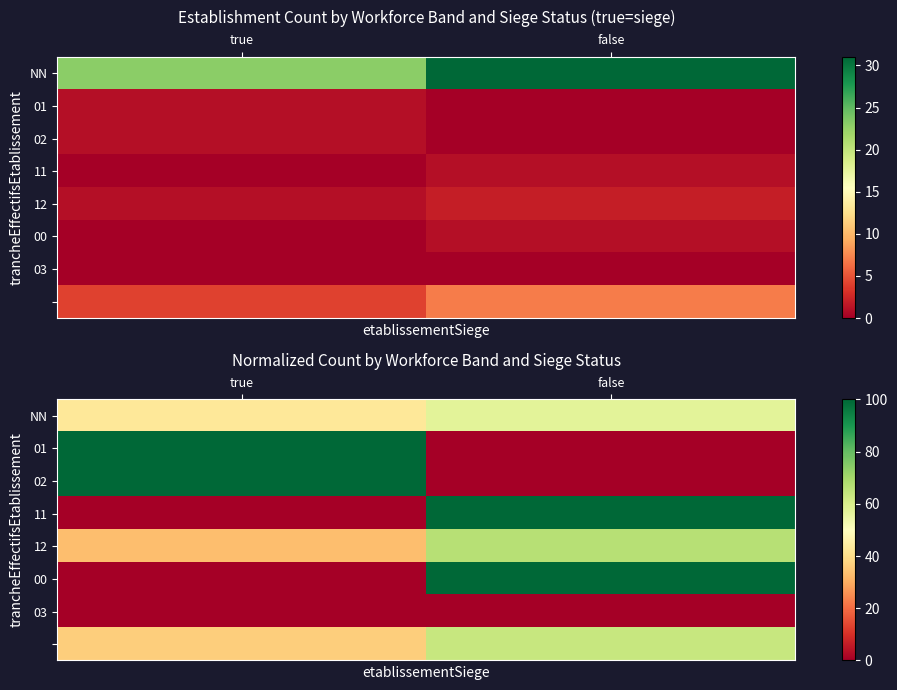

What is the maximum value shown in the chart?

100.0